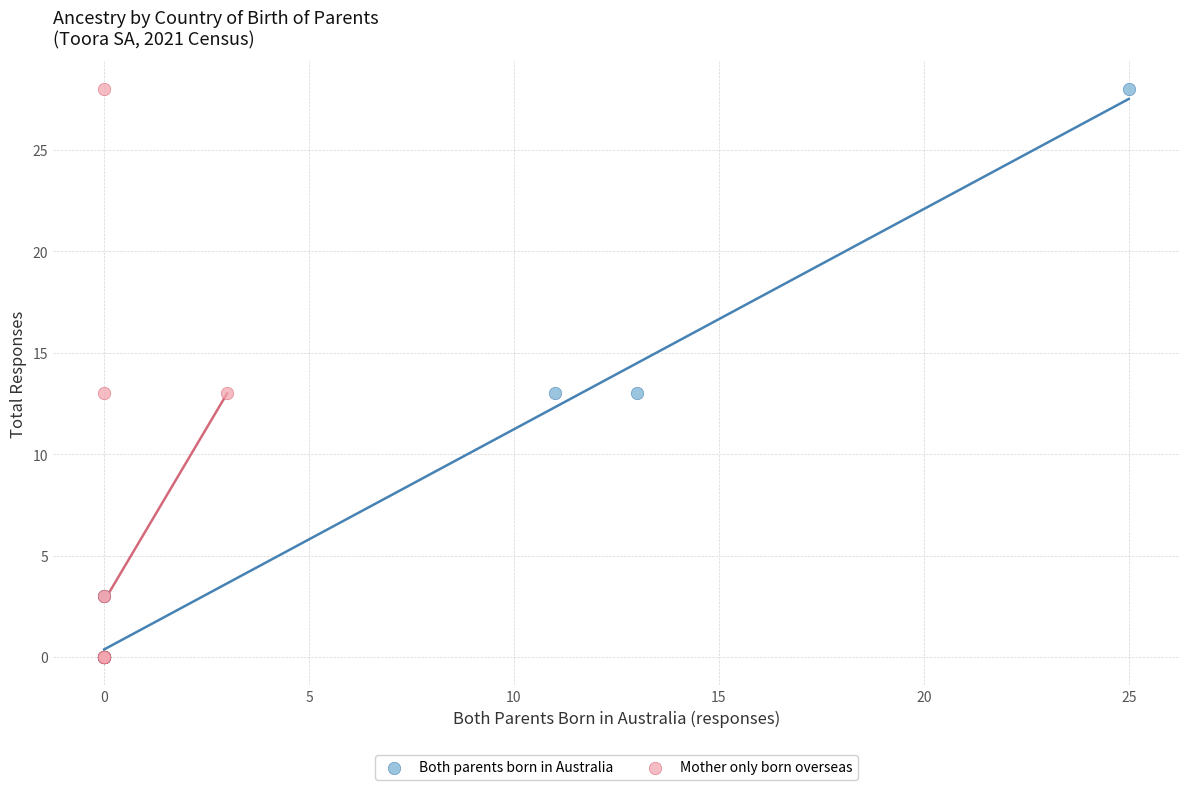

What are all the series names shown in the legend?

Both parents born in Australia, Mother only born overseas